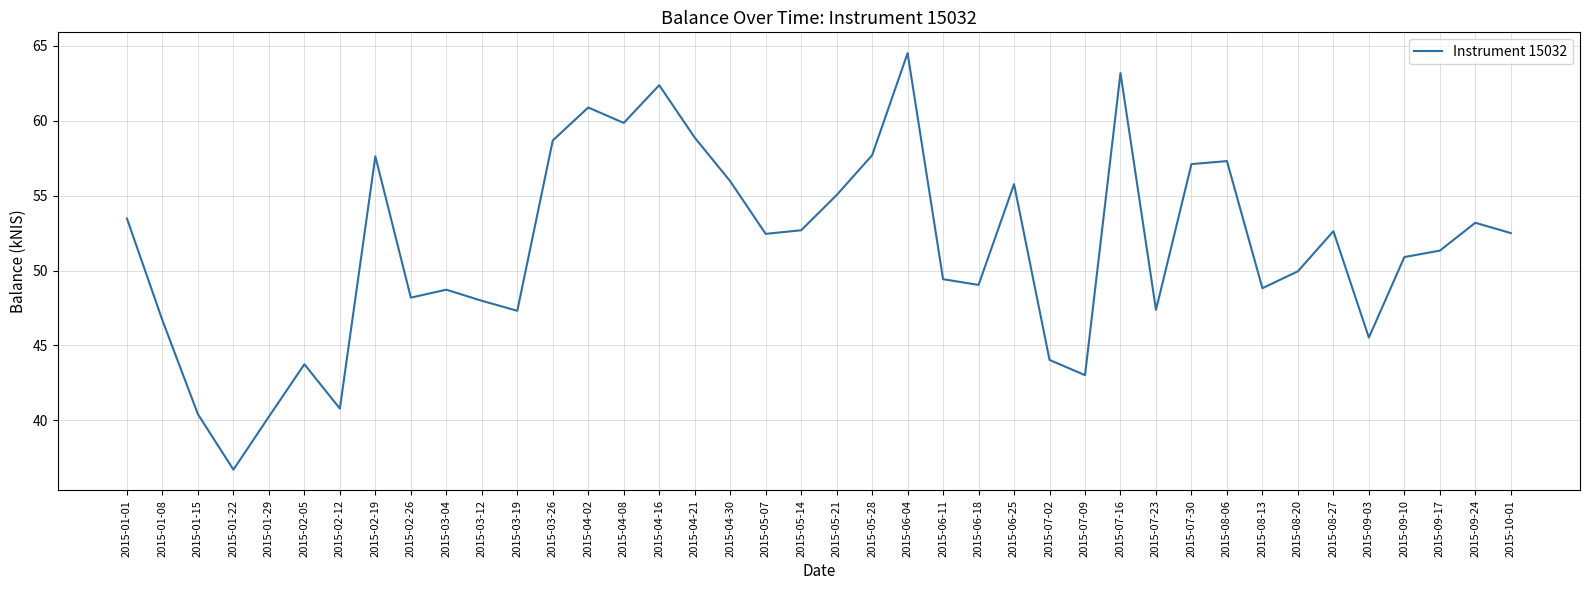

What is the ratio of the value at 2015-08-13 to the value at 2015-09-03?

1.1